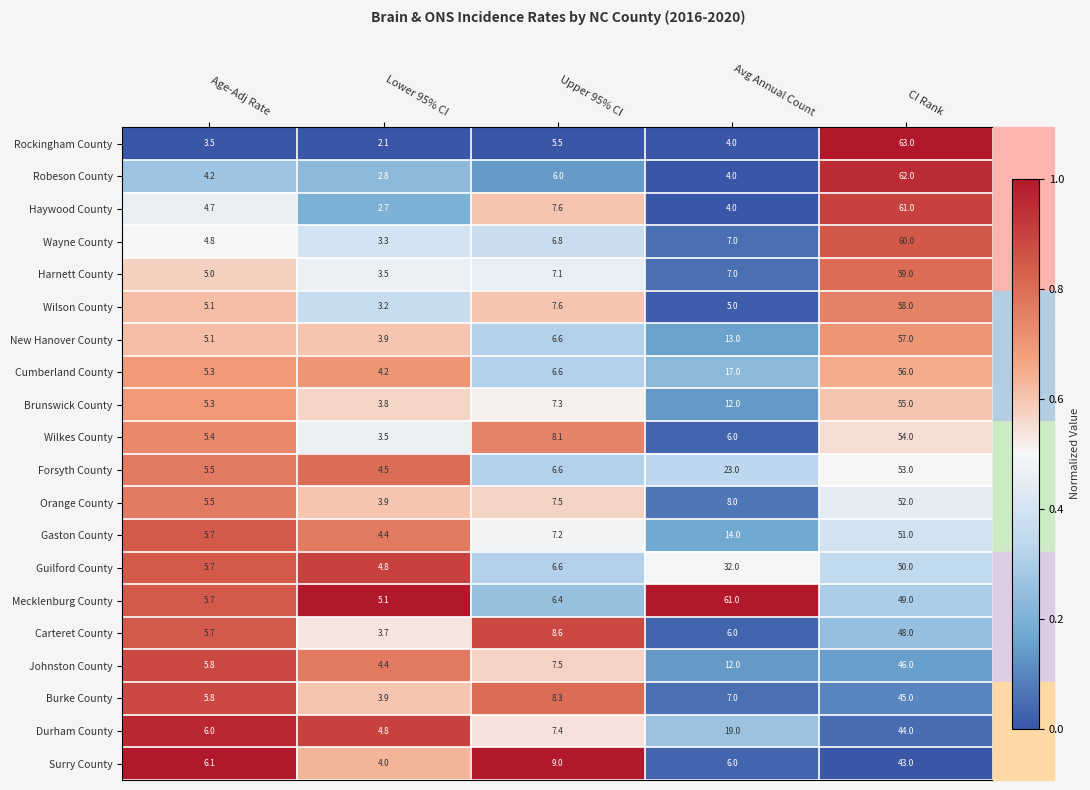

List the labels in order of Brunswick County value, smallest first.

Lower 95% CI, Age-Adj Rate, Upper 95% CI, Avg Annual Count, CI Rank